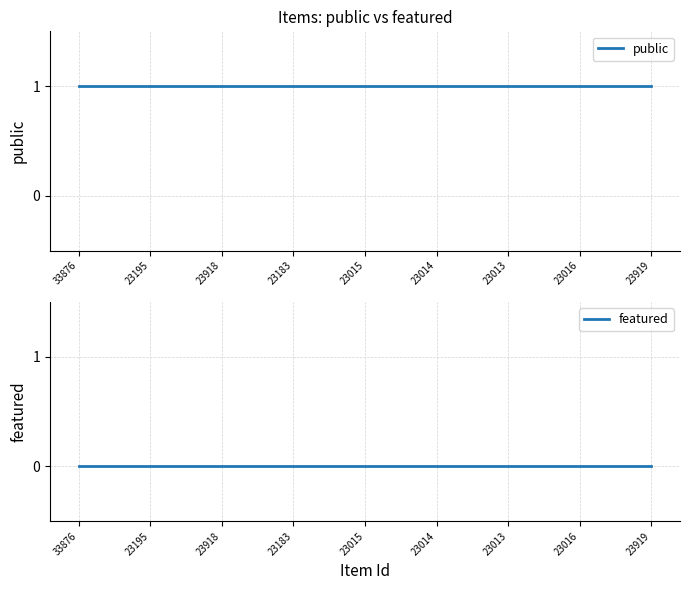

What are all the series names shown in the legend?

public, featured